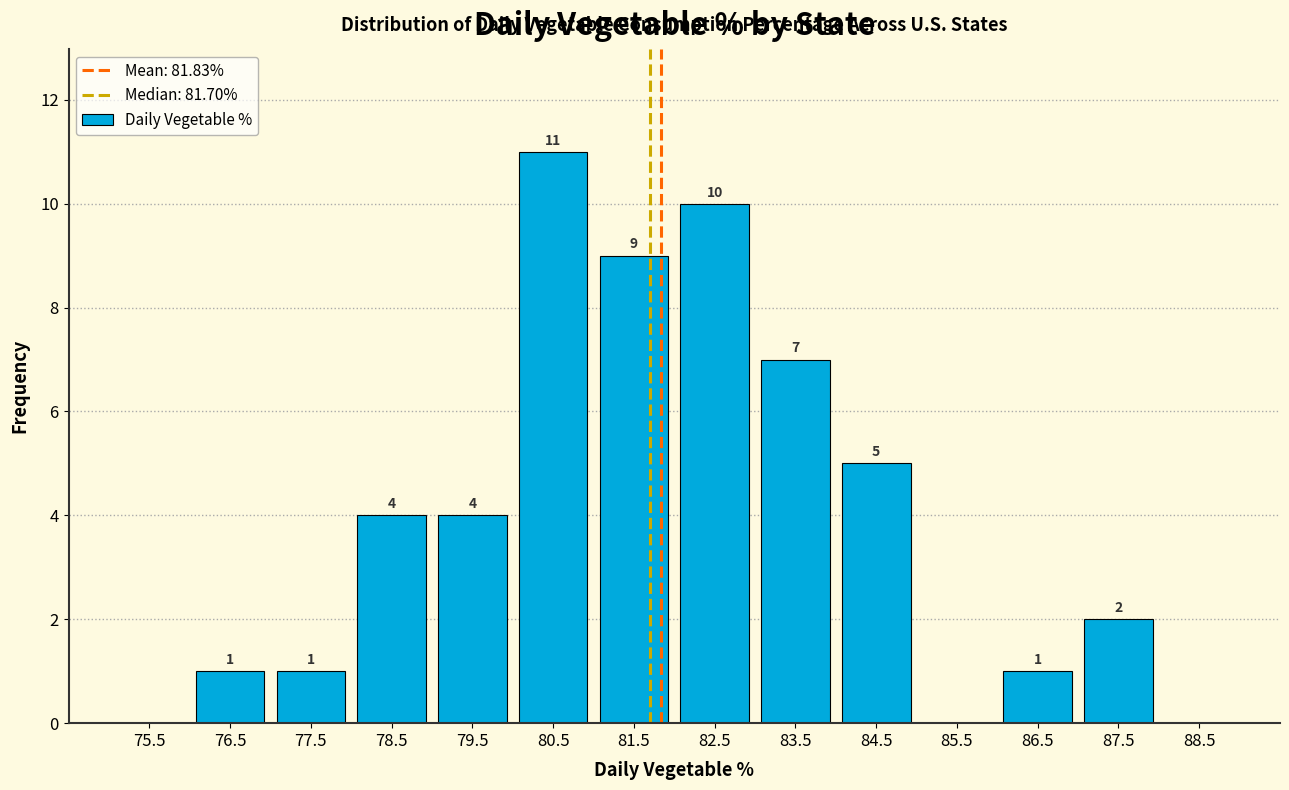

Over which range of the x-axis is the bar tallest?

80 to 81